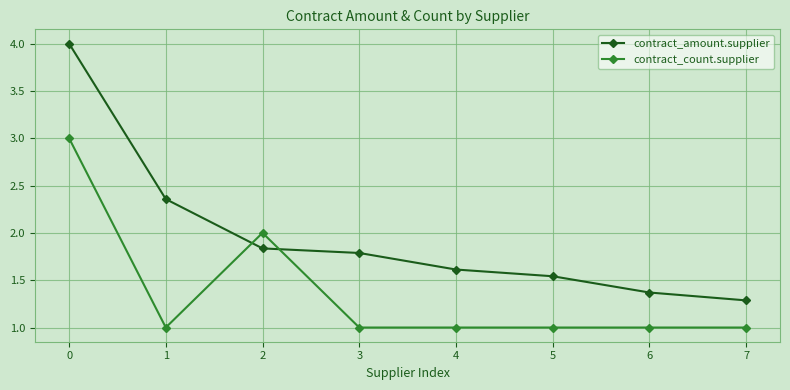

Read the contract_amount.supplier value at 7.

1.3